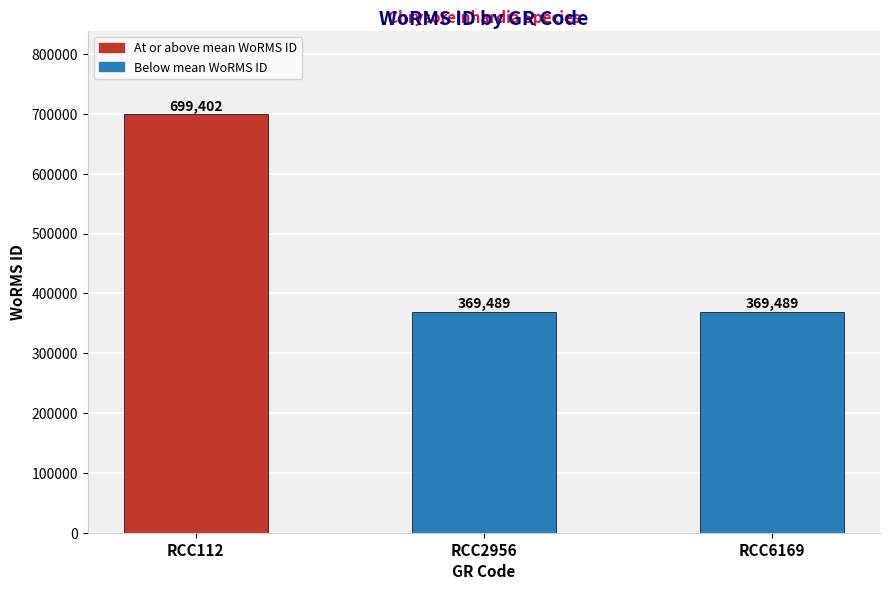

Approximately how many times larger is the value at RCC2956 compared to RCC112?

0.5